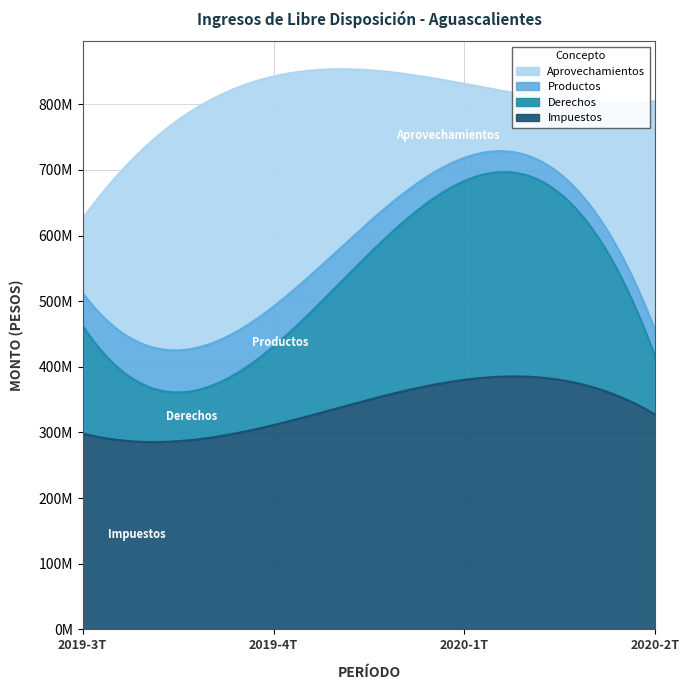

In Productos, how many points are lower than both neighbors (excluding endpoints)?

1